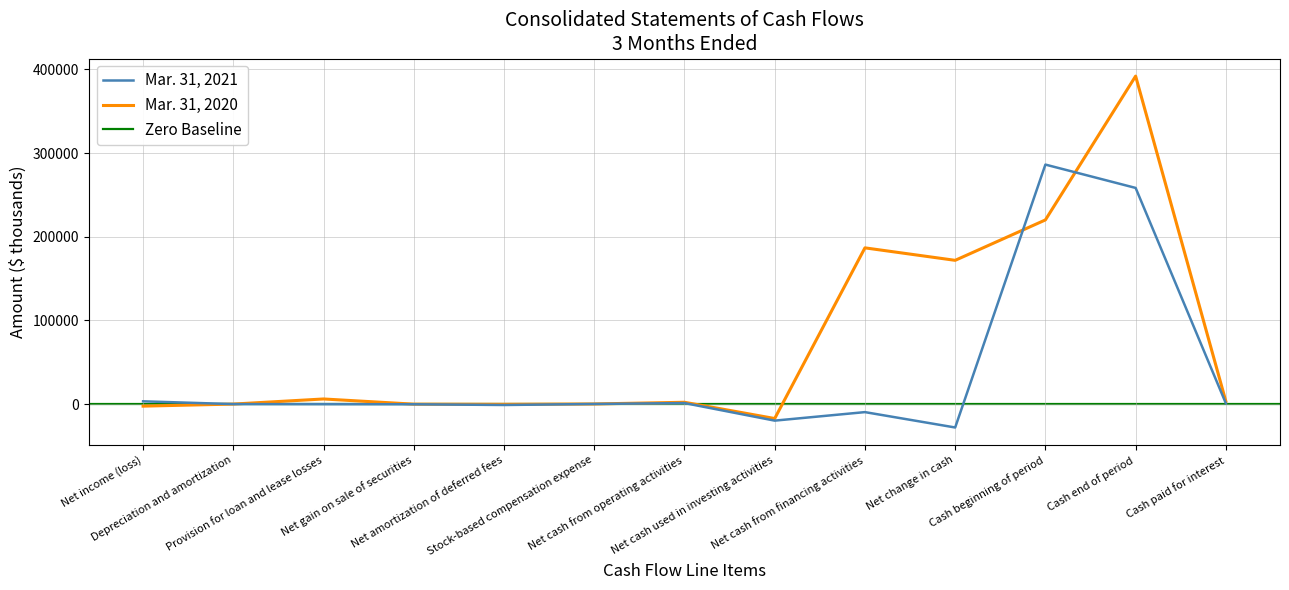

How many interior local peaks does the Mar. 31, 2021 series have?

3